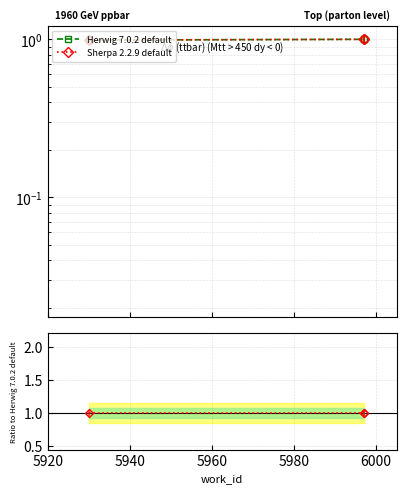

Is the value of Herwig 7.0.2 default at 5920 greater than the value of Sherpa 2.2.9 default at 5920?

No